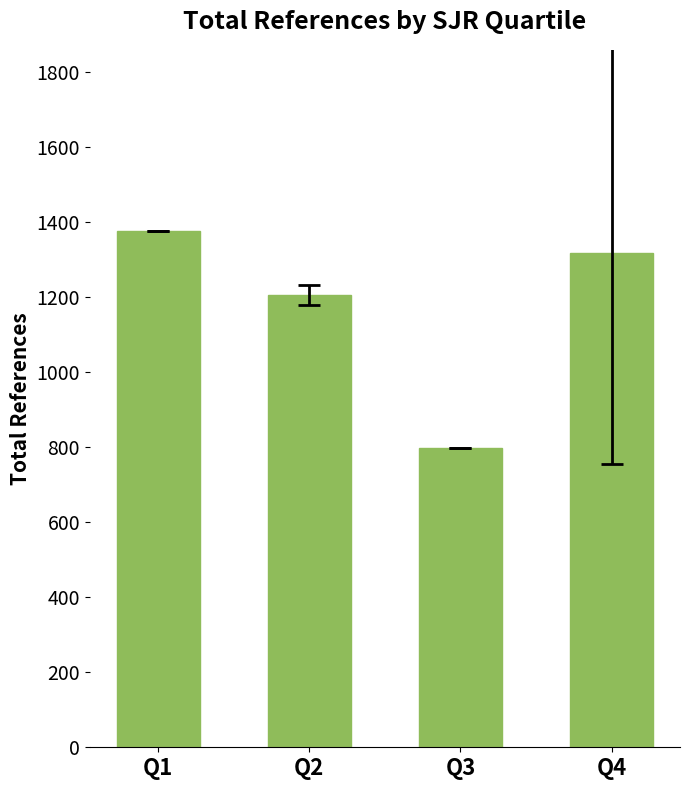

What is the change in value from Q1 to Q3?

-579.0